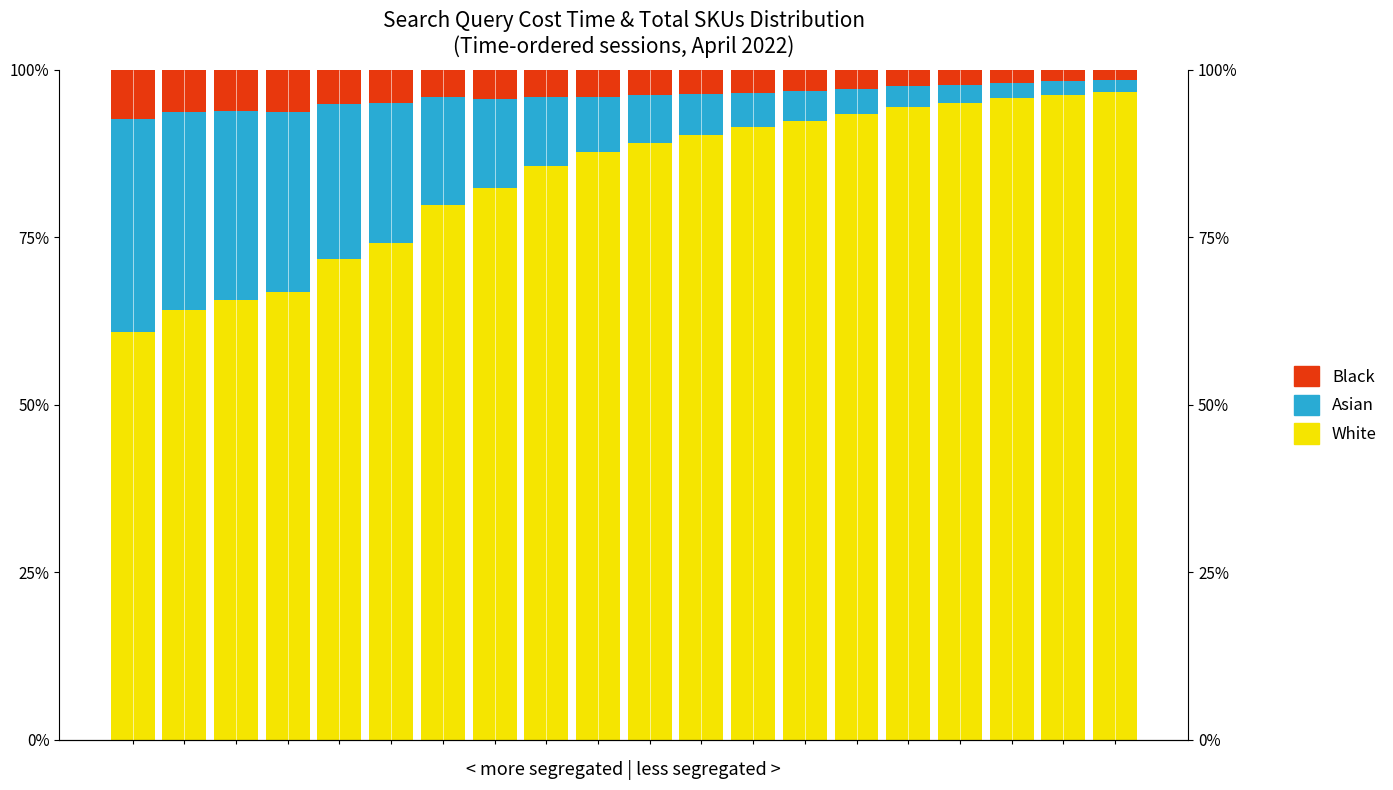

What is the average value of the White series?

0.8